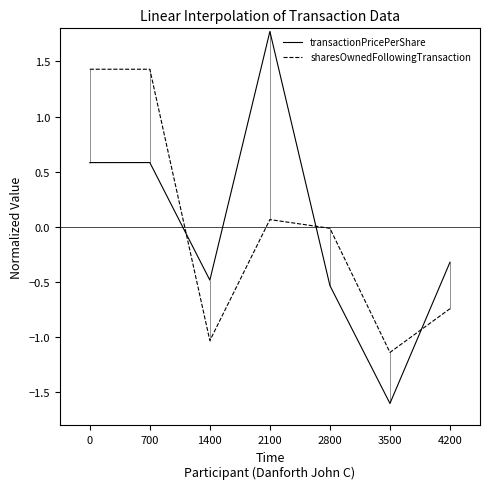

True or false: sharesOwnedFollowingTransaction has more than 1 points higher than both neighbors.

False